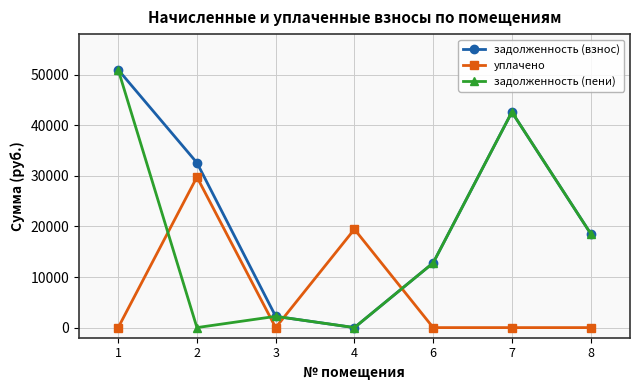

Reading right to left, extract all data points from this chart.

задолженность (взнос): 8=18590.2	7=42600.1	6=12783.5	4=0.0	3=2221.8	2=32576.1	1=50957.3
уплачено: 8=0.0	7=0.0	6=0.0	4=19441.4	3=0.0	2=29755.4	1=0.0
задолженность (пени): 8=18590.2	7=42600.1	6=12783.5	4=0.0	3=2221.8	2=0.0	1=50957.3